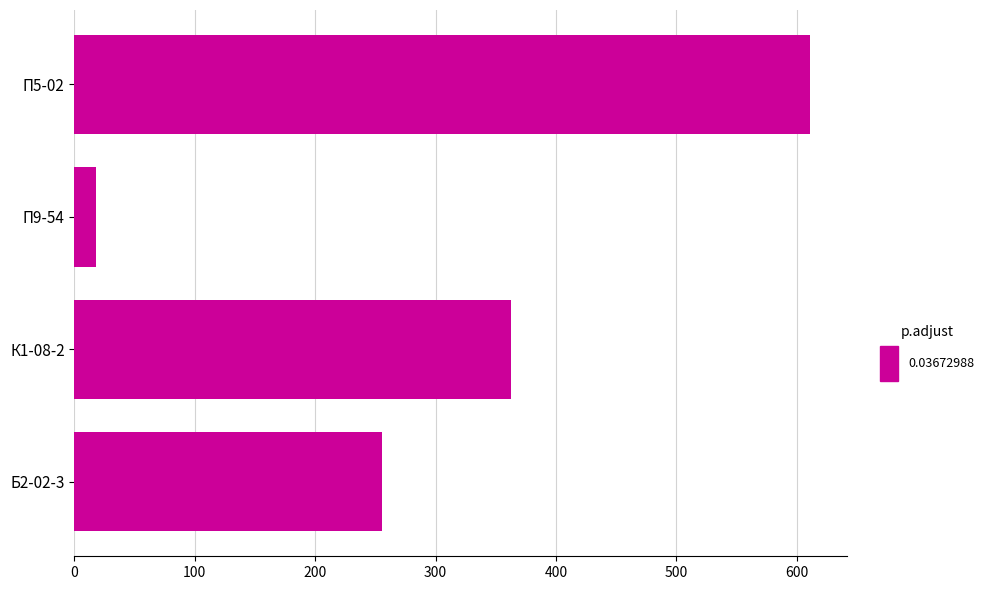

What is the maximum value shown in the chart?

611.0